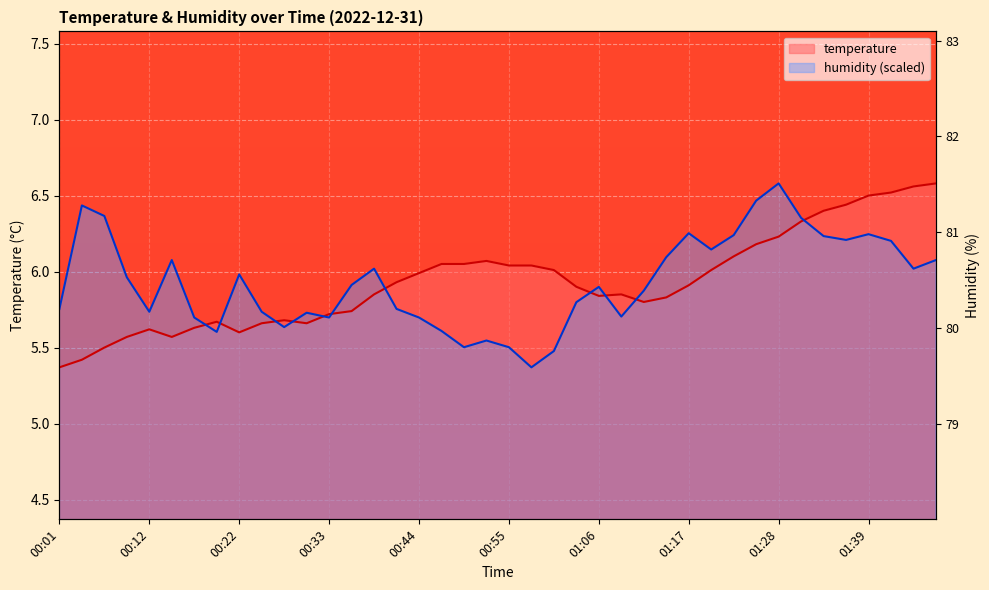

Reading left to right, transcribe all the data shown in this chart.

temperature: 5.4	5.4	5.5	5.6	5.6	5.6	5.6	5.7	5.6	5.7	5.7	5.7	5.7	5.7	5.8	5.9	6.0	6.0	6.0	6.1	6.0	6.0	6.0	5.9	5.8	5.8	5.8	5.8	5.9	6.0	6.1	6.2	6.2	6.3	6.4	6.4	6.5	6.5	6.6	6.6
humidity: 5.8	6.4	6.4	6.0	5.7	6.1	5.7	5.6	6.0	5.7	5.6	5.7	5.7	5.9	6.0	5.8	5.7	5.6	5.5	5.5	5.5	5.4	5.5	5.8	5.9	5.7	5.9	6.1	6.3	6.1	6.2	6.5	6.6	6.4	6.2	6.2	6.2	6.2	6.0	6.1